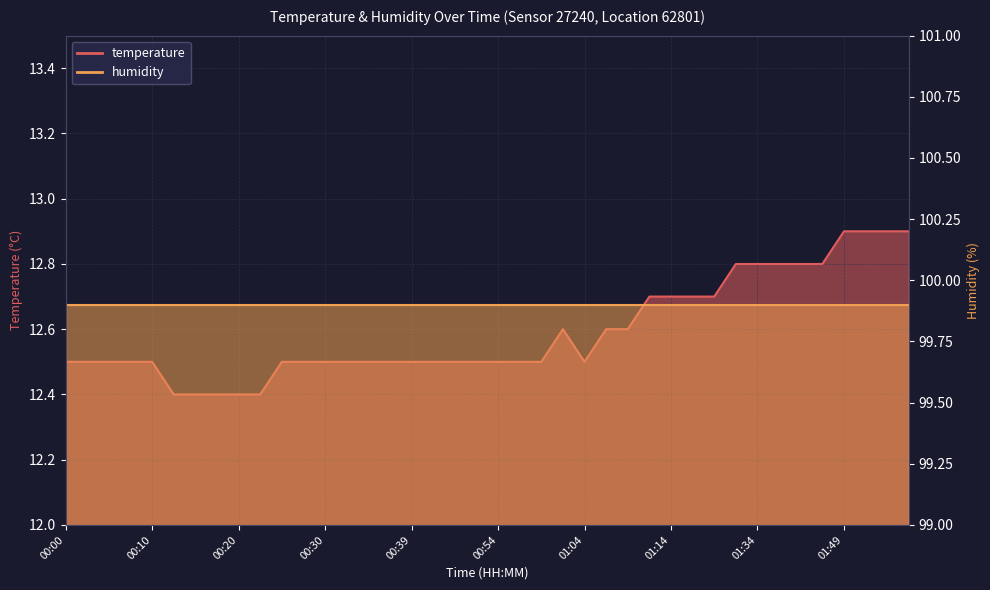

At which category does the data reach its first local peak?

01:01